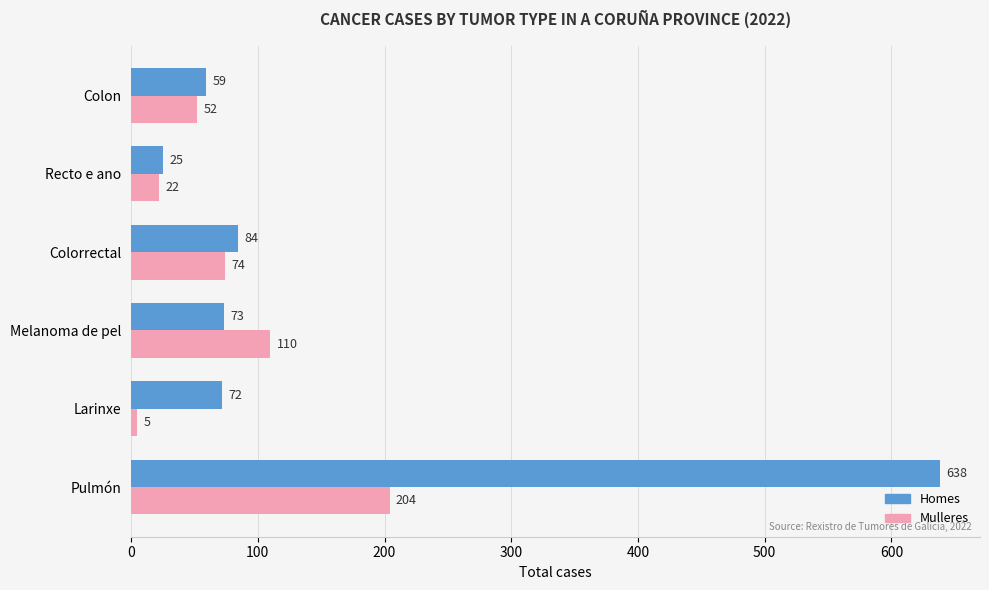

True or false: Mulleres has a value of 110 at Melanoma de pel.

True